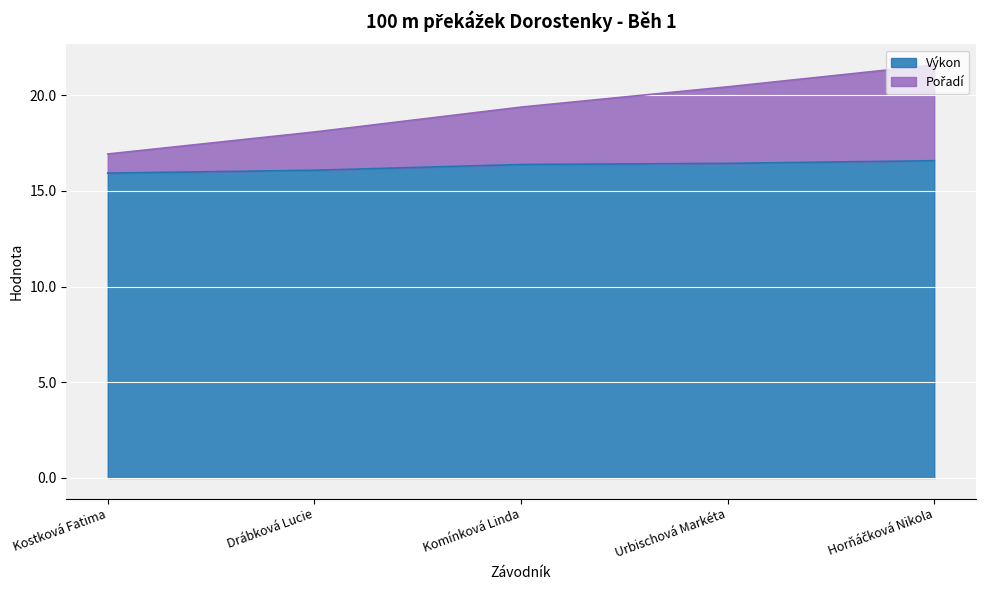

True or false: Výkon has a value of 8.2 at Kostková Fatima.

False